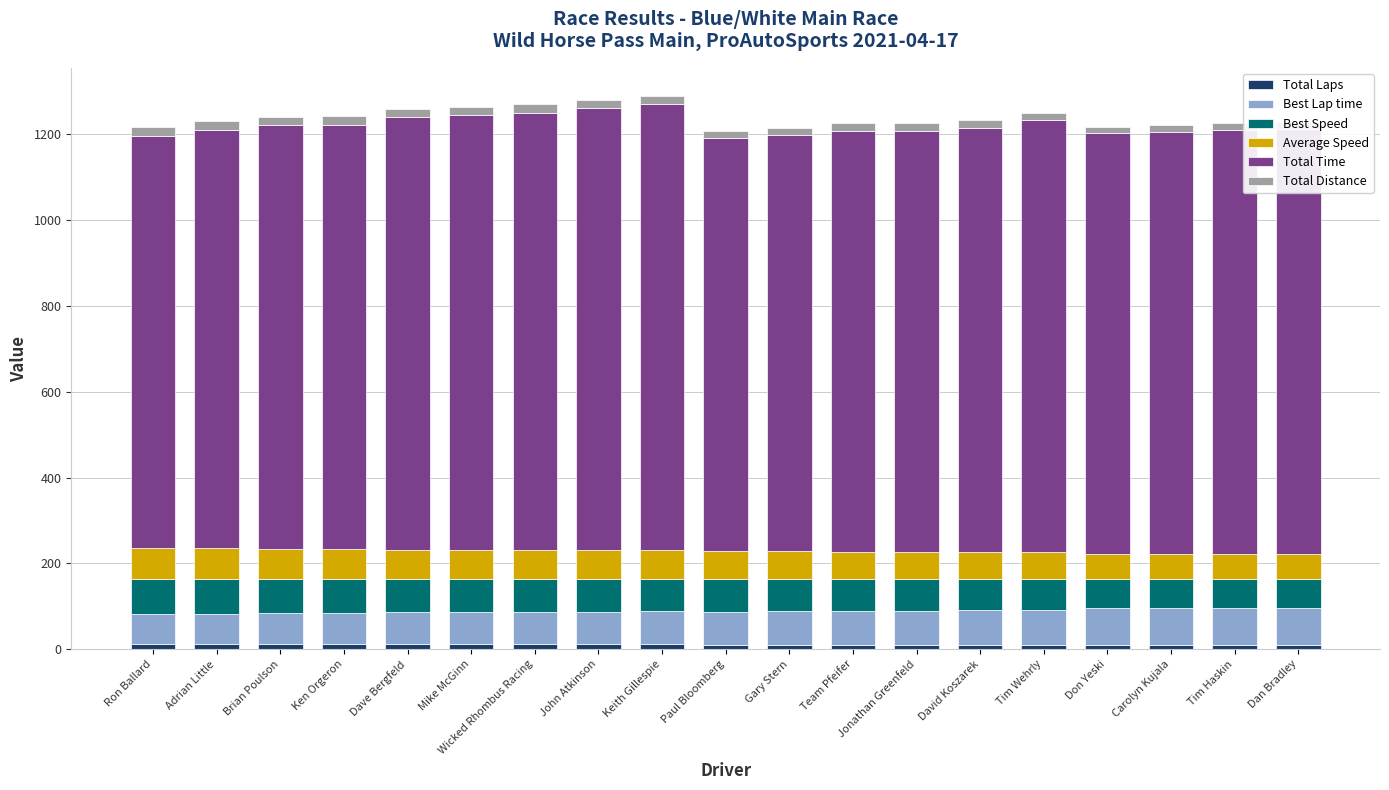

Is it true that Average Speed equals 68.3 at Mike McGinn?

True